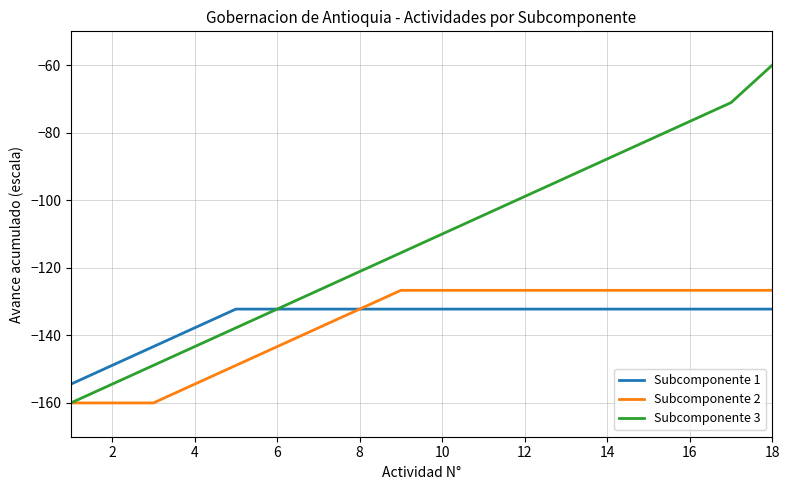

List the series in order of their peak value, highest first.

Subcomponente 3, Subcomponente 2, Subcomponente 1